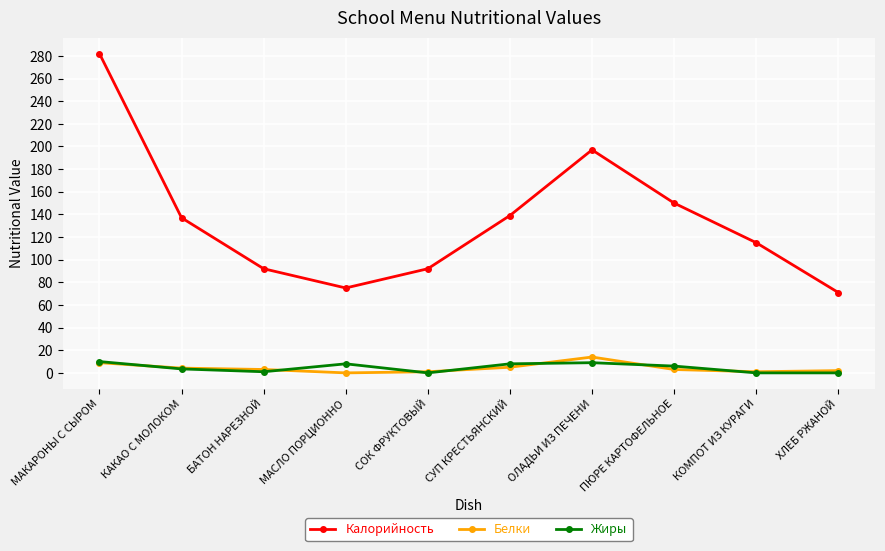

How many data points does each series have?

10